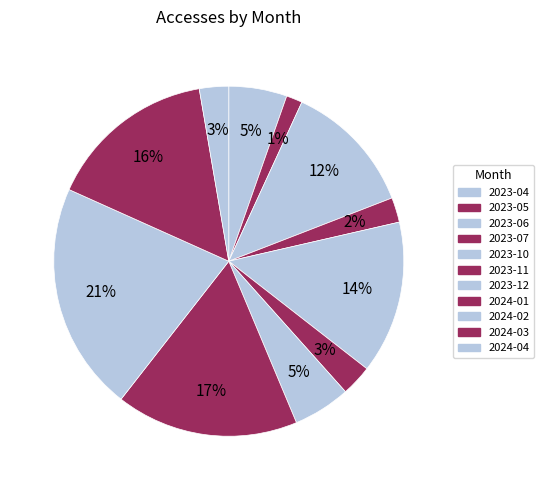

What is the largest slice in the pie chart?

2024-02